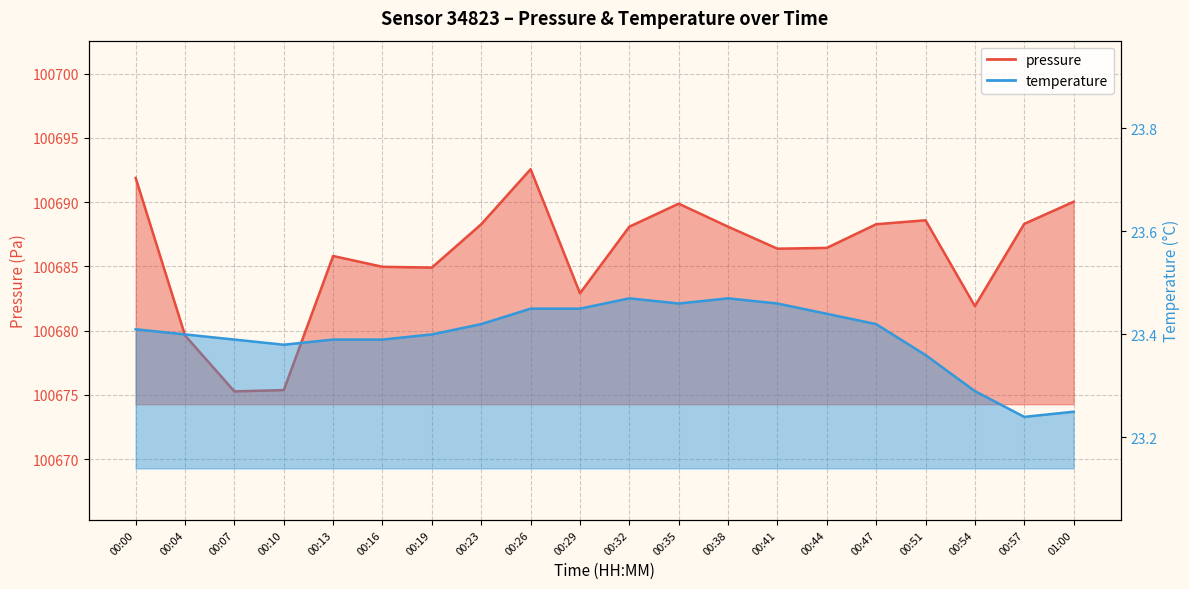

At 00:04, list the series in order from largest to smallest.

pressure, temperature